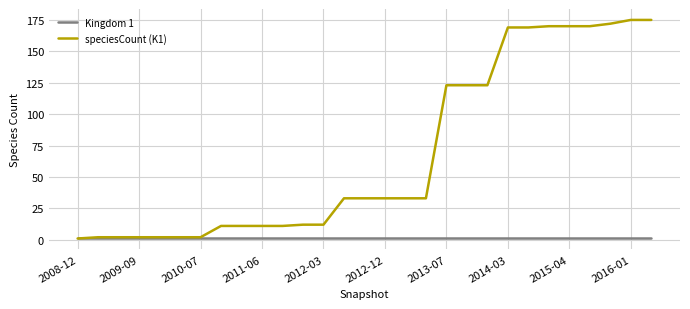

What is the minimum value for Kingdom 1?

1